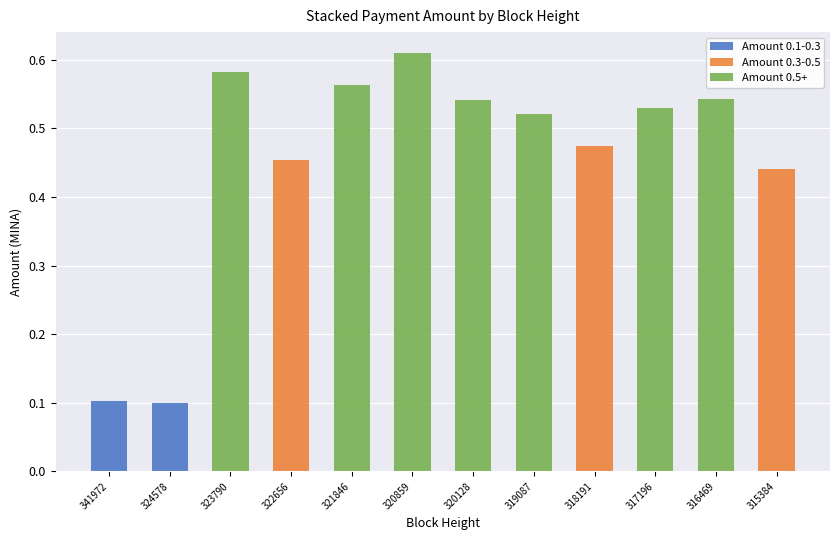

The value of Amount 0.1-0.3 at 320128 is -0.1. True or false?

False